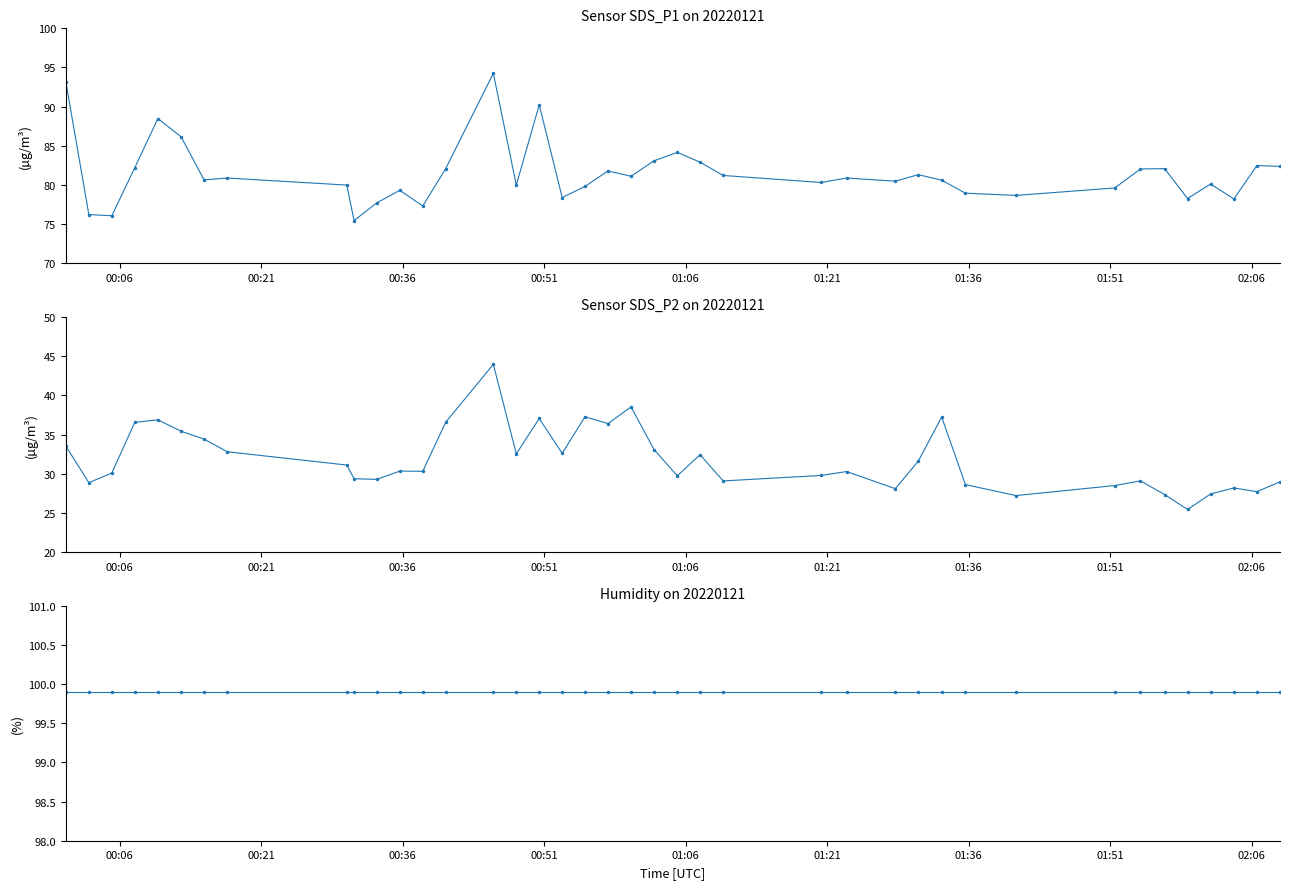

True or false: Humidity and SDS_P1 intersect in this chart.

False